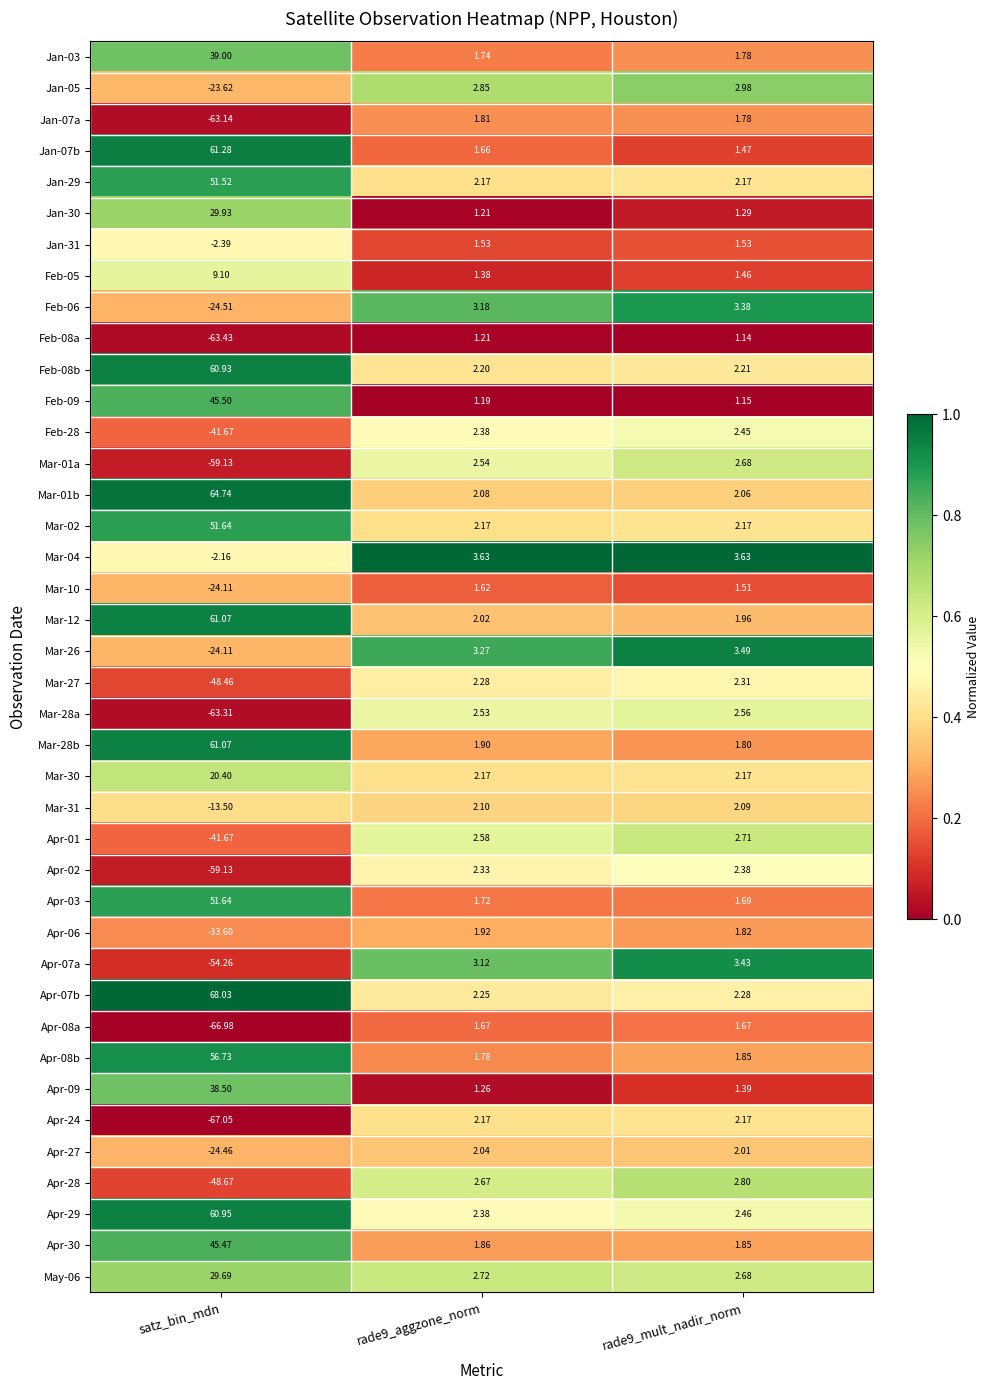

Which category has the highest value across all series?

satz_bin_mdn